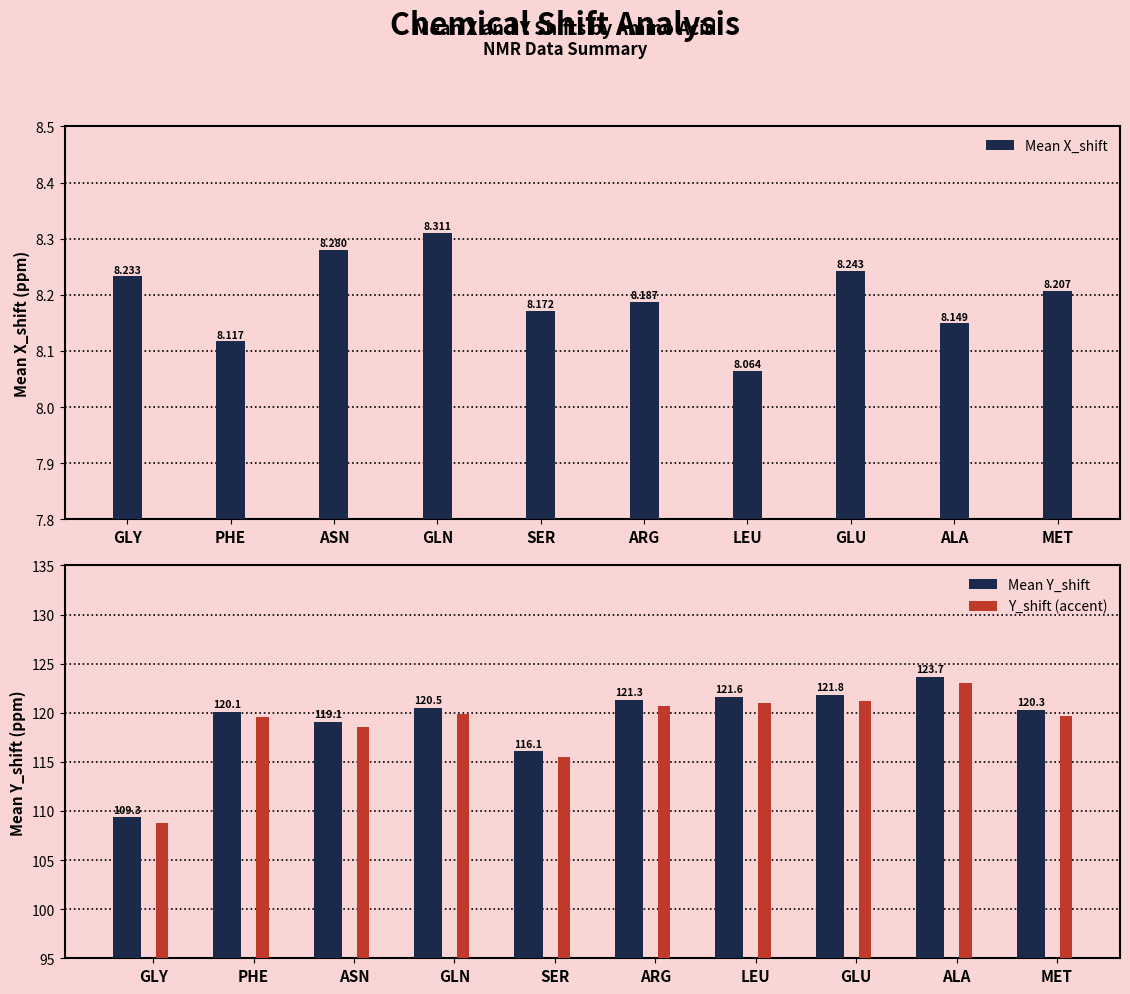

List the labels in order of Mean X_shift value, largest first.

GLN, ASN, GLU, GLY, MET, ARG, SER, ALA, PHE, LEU